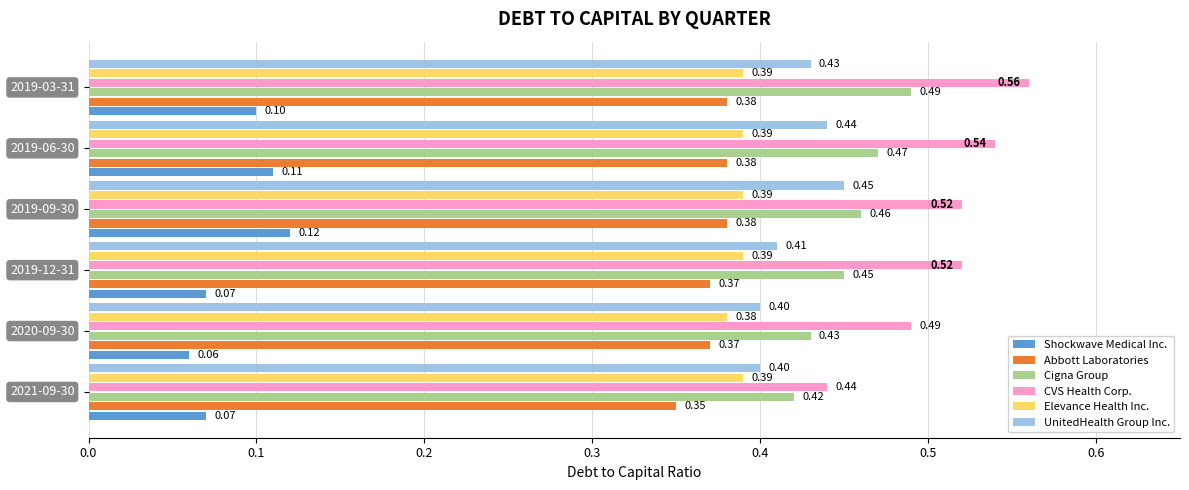

At how many categories does at least one series exceed 0?

6